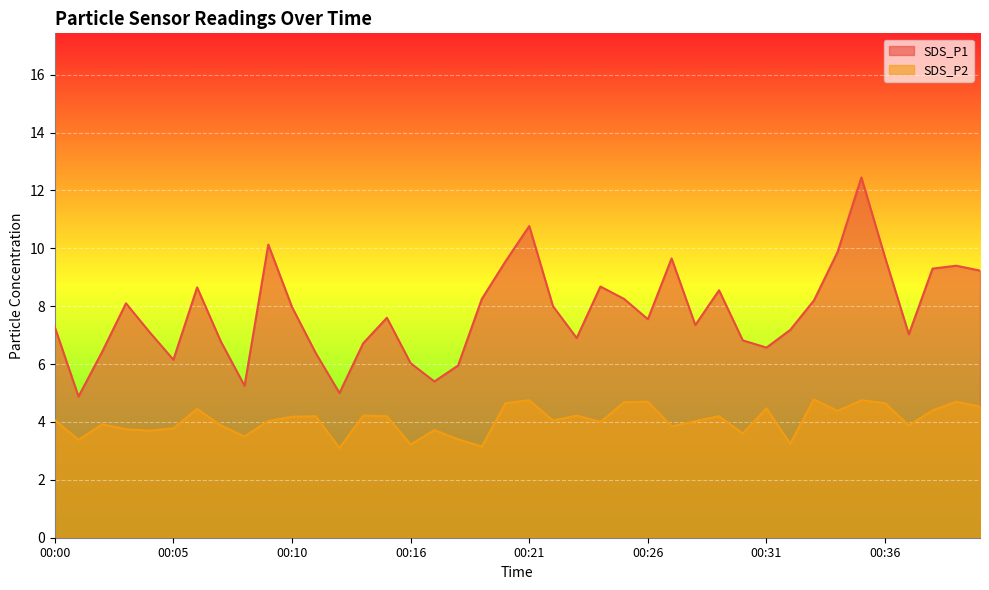

What is the value of the SDS_P1 point at the 6th from the left?

6.2